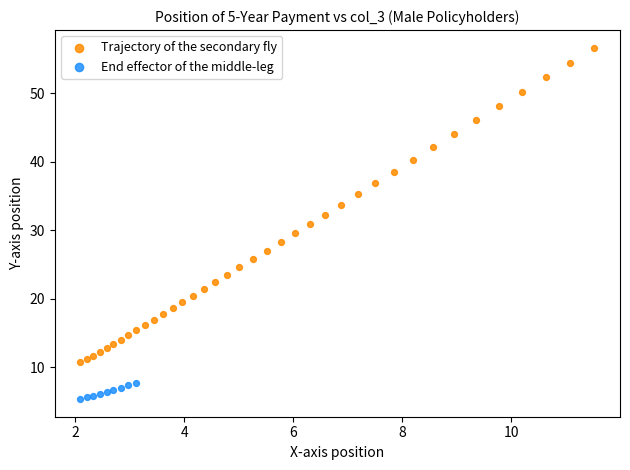

Which series has the largest Y range (max minus min)?

Trajectory of the secondary fly